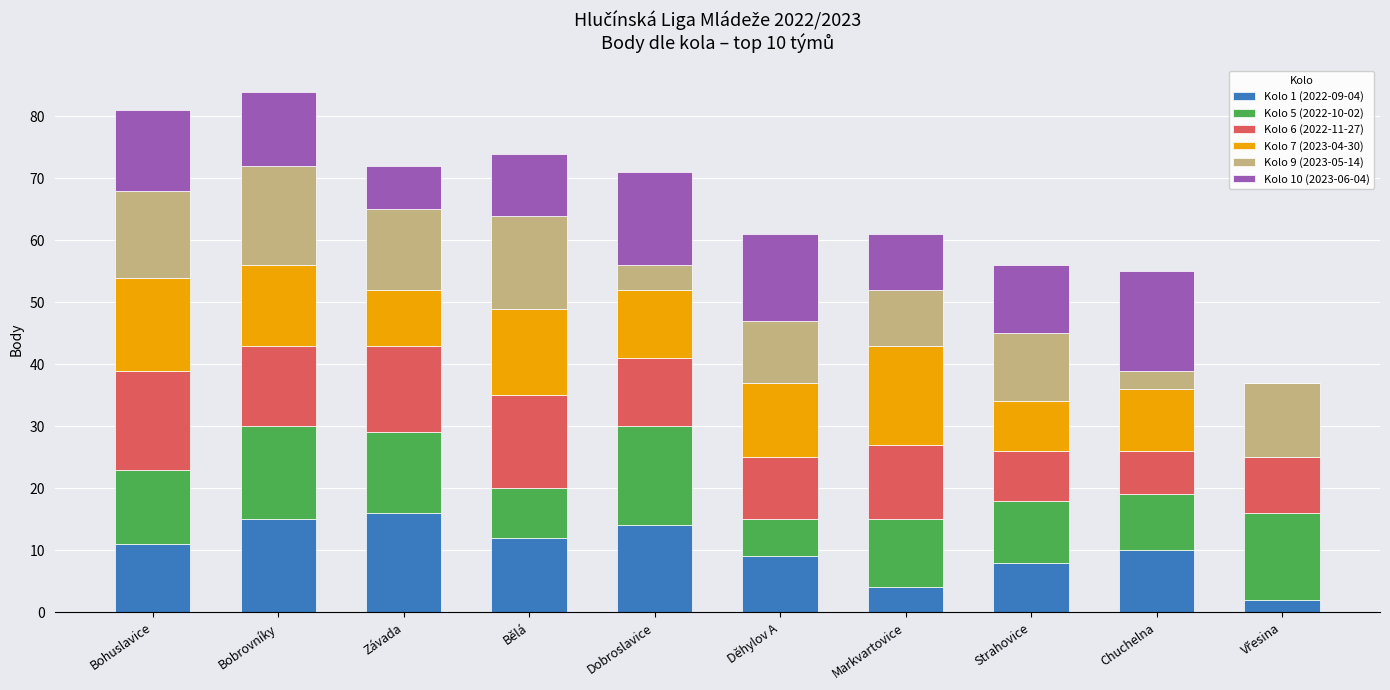

Is it true that Kolo 1 (2022-09-04) equals 9 at Závada?

False